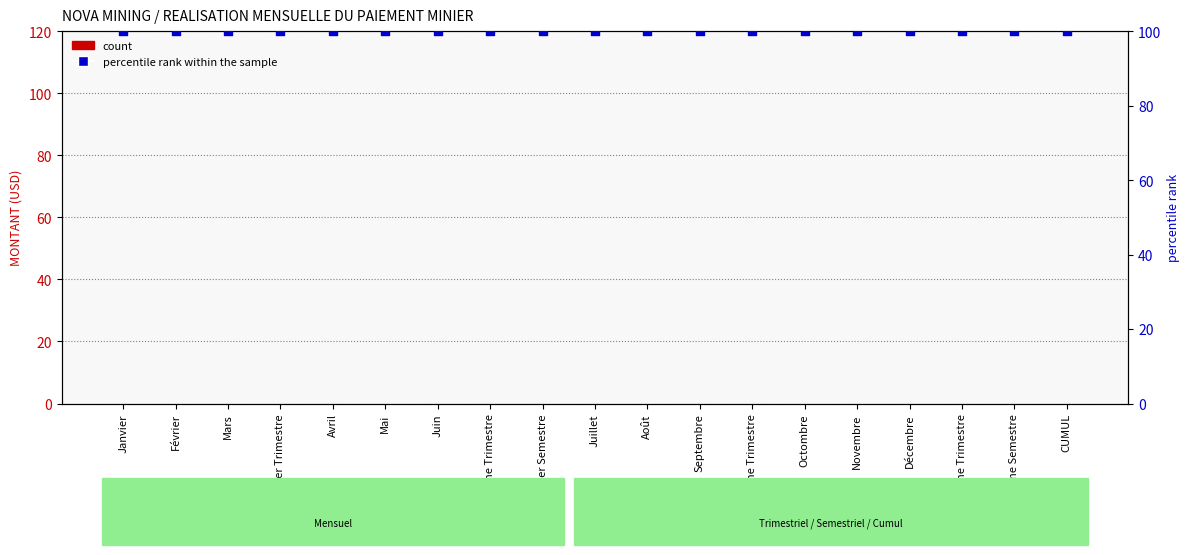

At which category is the sum across all series the highest?

Janvier